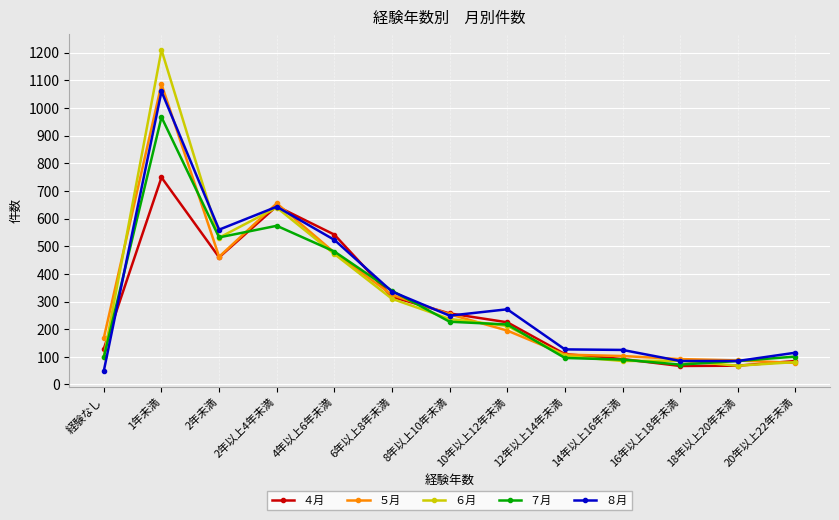

What is the maximum value for ７月?

967